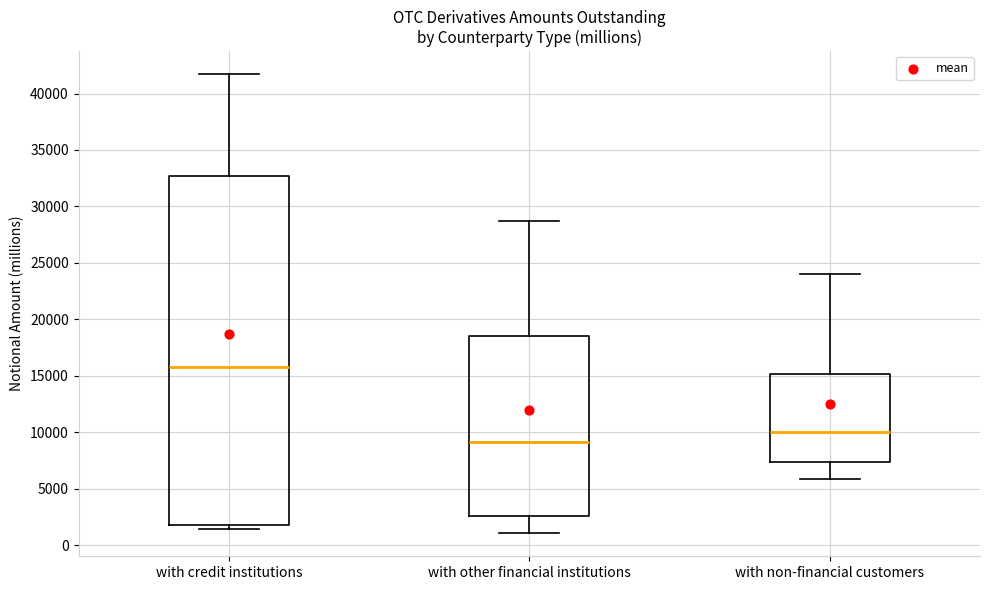

Reading left to right, transcribe this box plot: for each box, give where its median line is, the range the box spans, and where its two whiskers end, as read against the y-axis. The values are not printed on the chart, so give them approximately, as read against the axis.

with credit institutions: median 15500, box 1500 to 32500, whiskers 1500 (just below the box's lower edge) to 41500
with other financial institutions: median 9000, box 2500 to 18500, whiskers 1000 to 28500
with non-financial customers: median 10000, box 7500 to 15000, whiskers 6000 to 24000